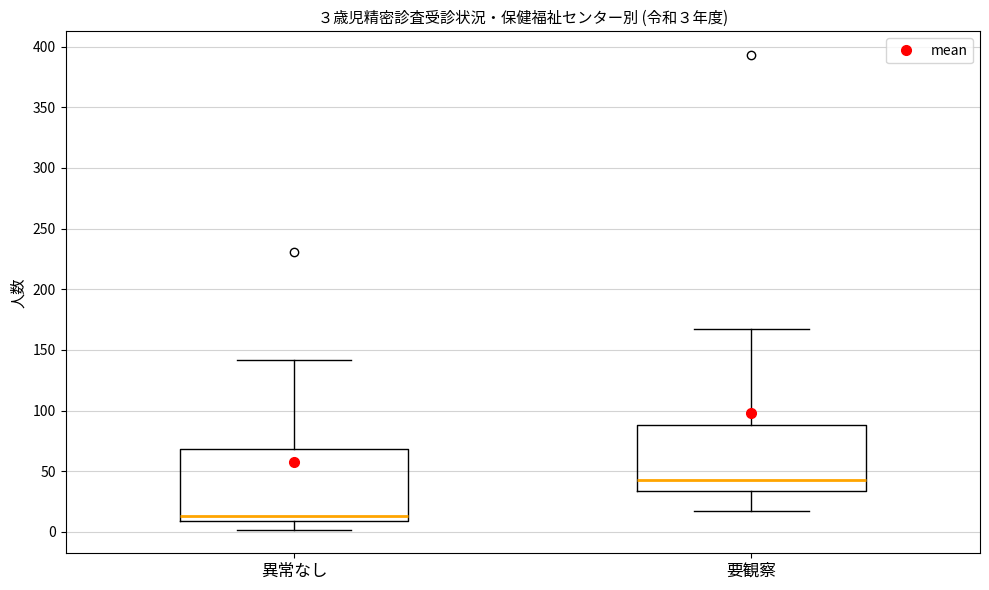

Which box's median line is the lowest?

異常なし